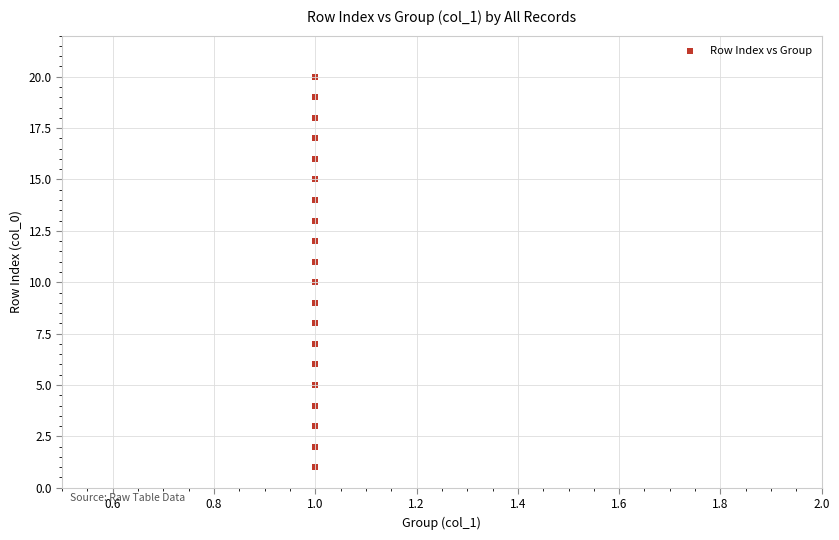

What is the range of Y values (max minus min)?

19